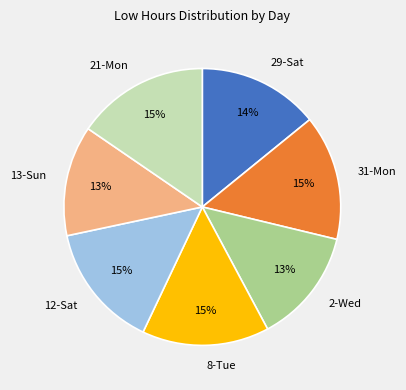

Count the number of slices in the pie.

7